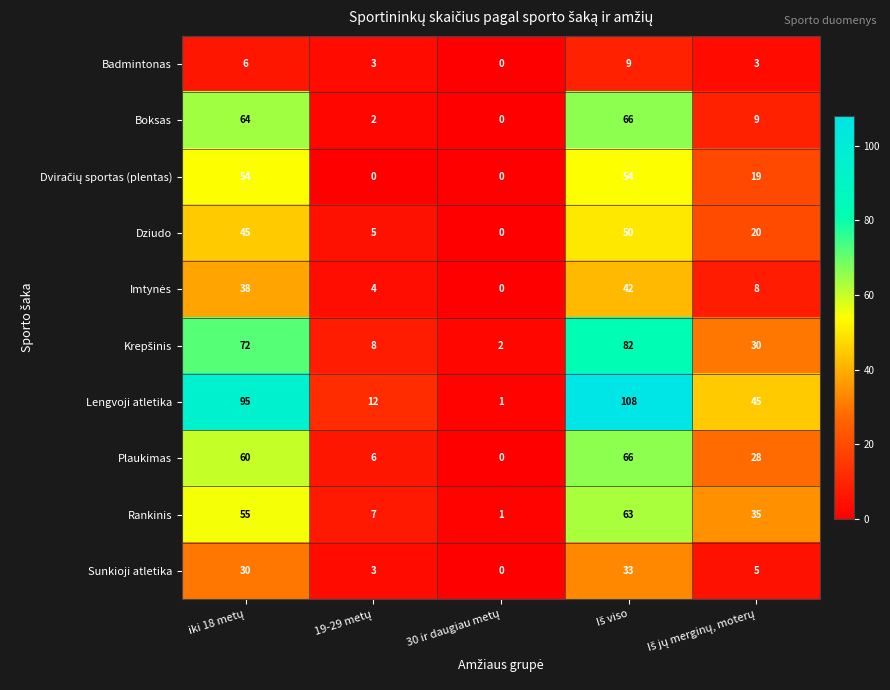

Which series has the largest total across all categories?

Lengvoji atletika